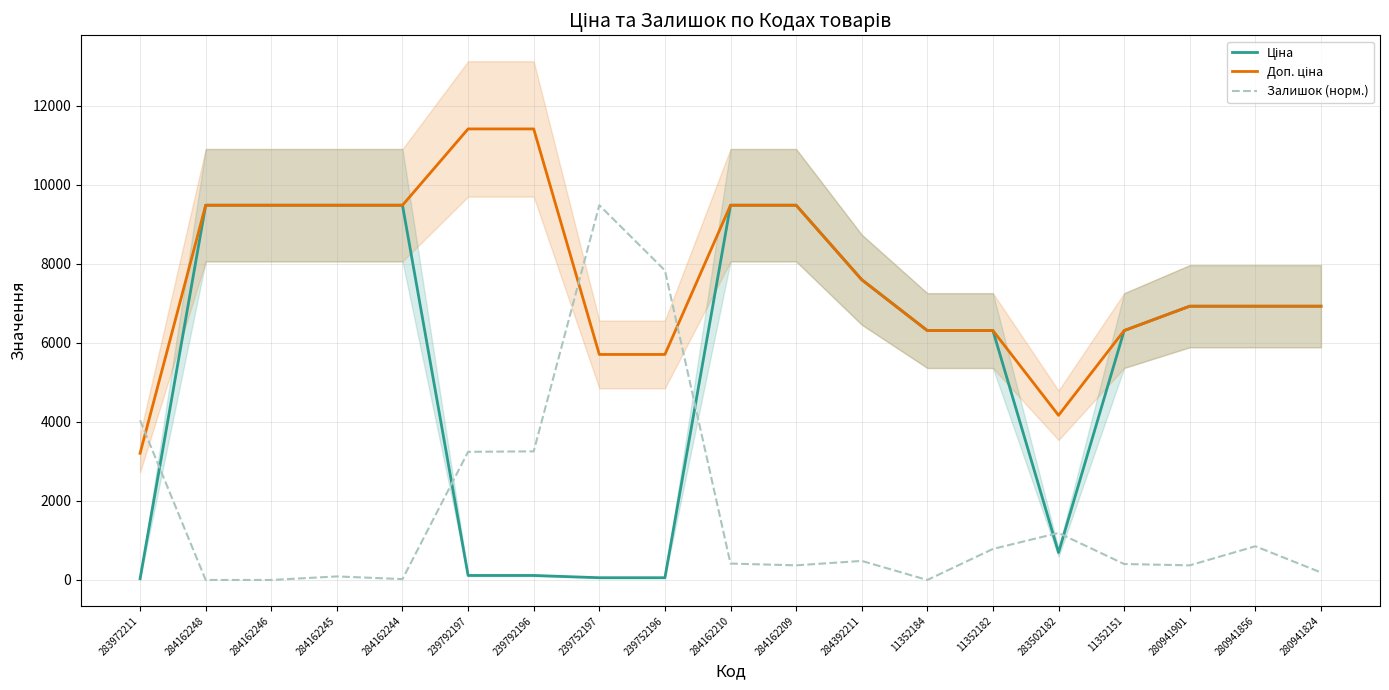

What is the difference between the second highest and second lowest values in the Залишок (норм.) series?

7830.9